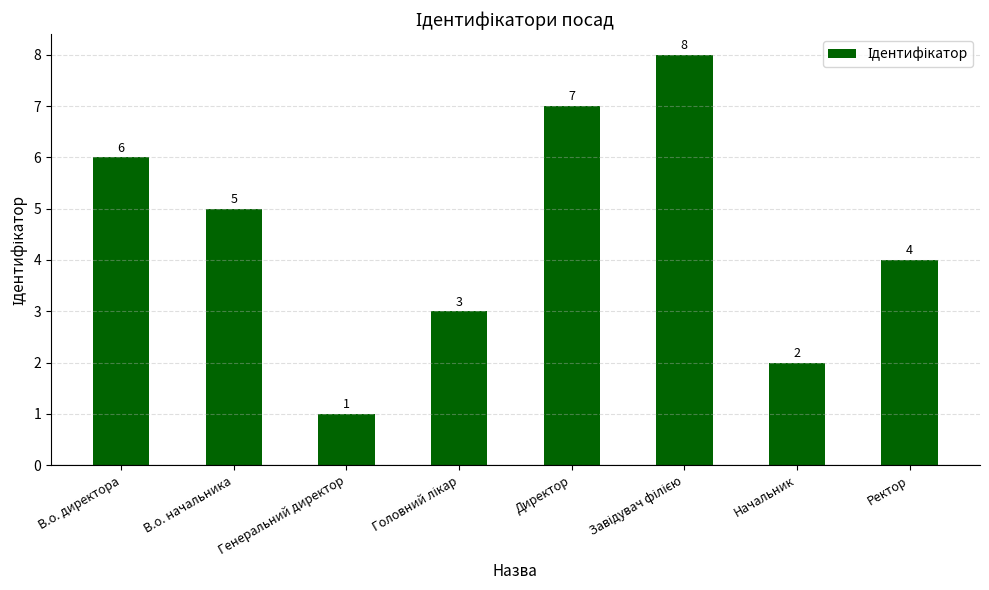

Does the chart contain stacked bars?

No